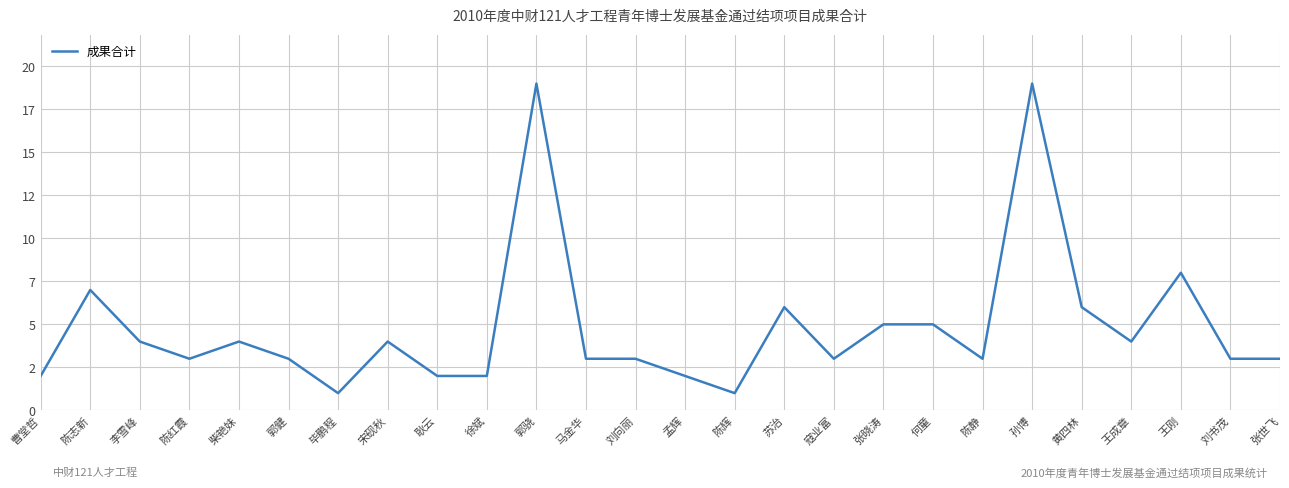

Which has a higher value, 张世飞 or 马金华?

张世飞